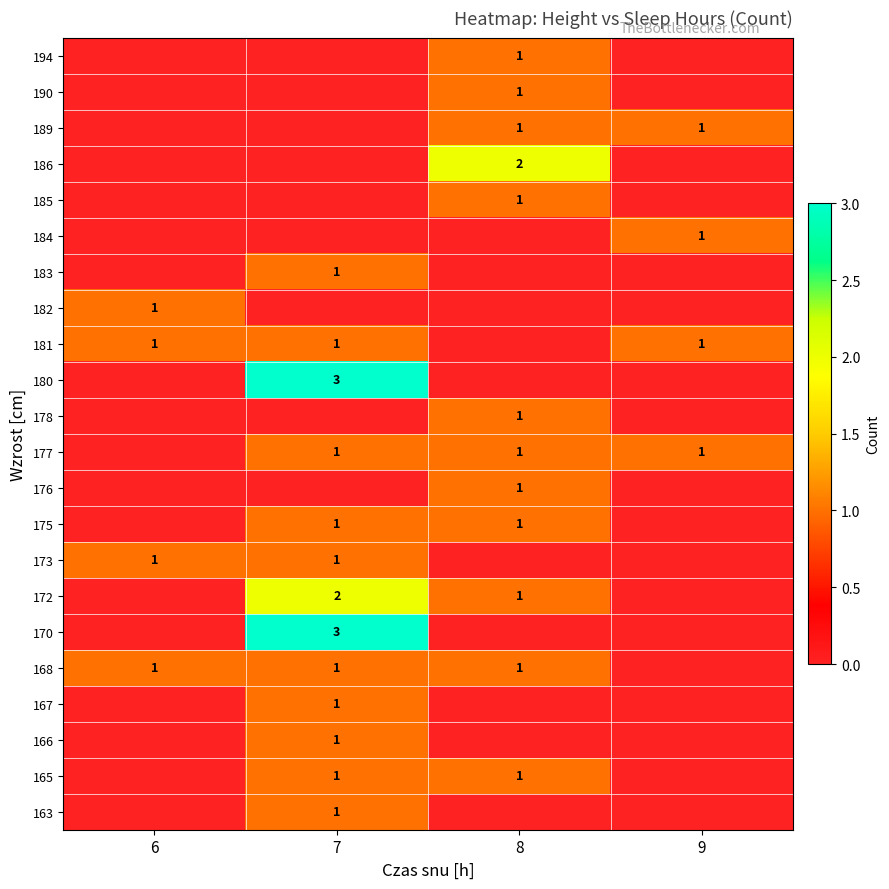

Between 8 and 6, which is larger?

8